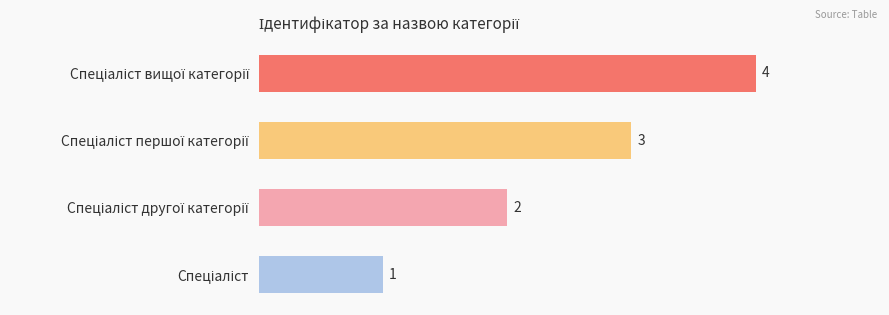

How many values are between 2 and 4?

3